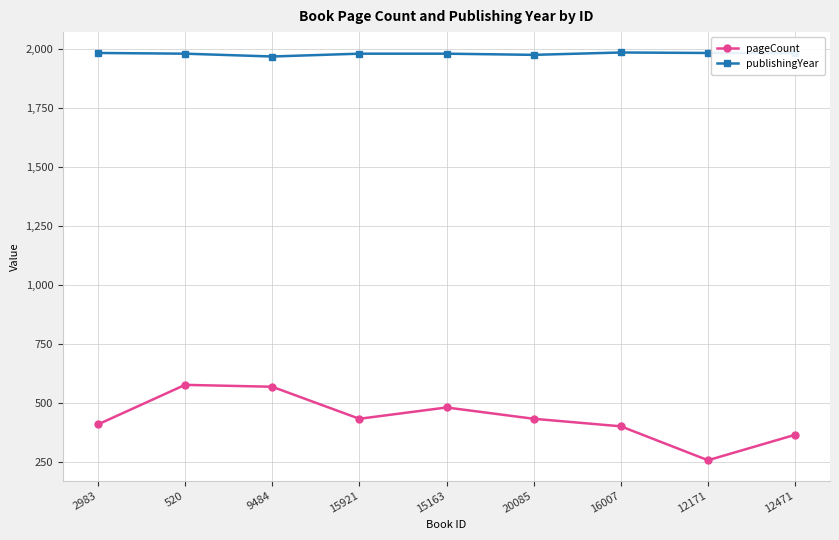

What is the total value across all series at 520?

2558